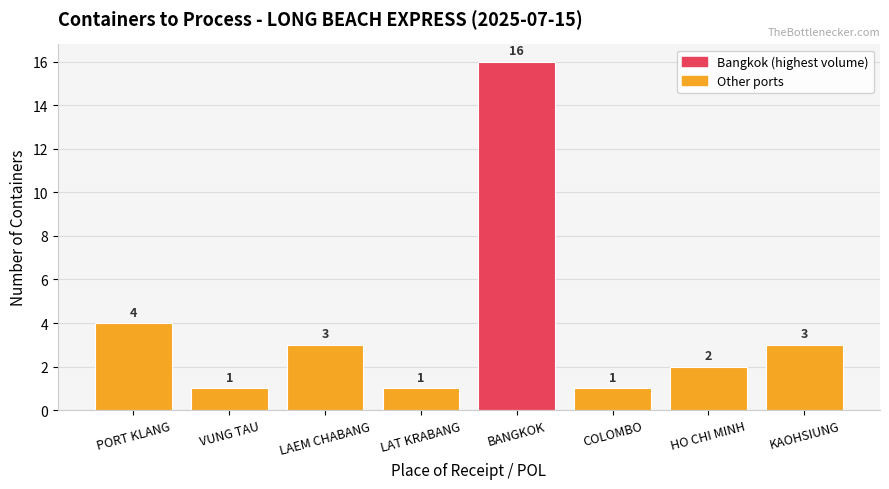

Which has a higher value, LAT KRABANG or HO CHI MINH?

HO CHI MINH